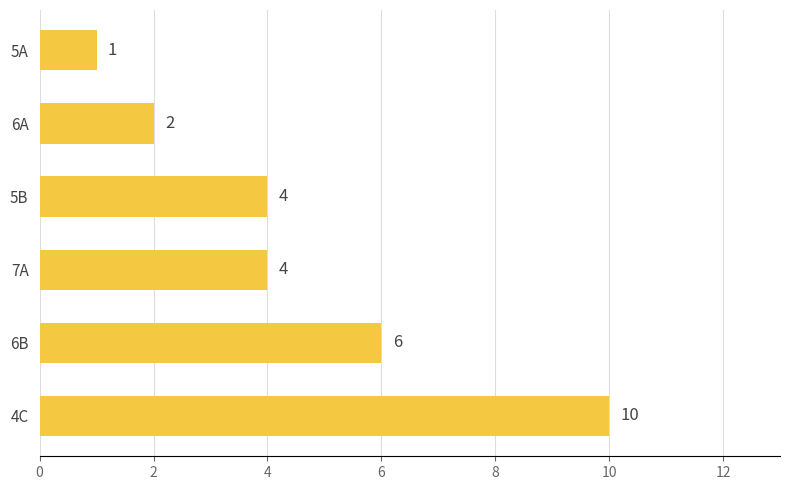

Reading bottom to top, list all the values displayed in this chart.

4C=10	6B=6	7A=4	5B=4	6A=2	5A=1